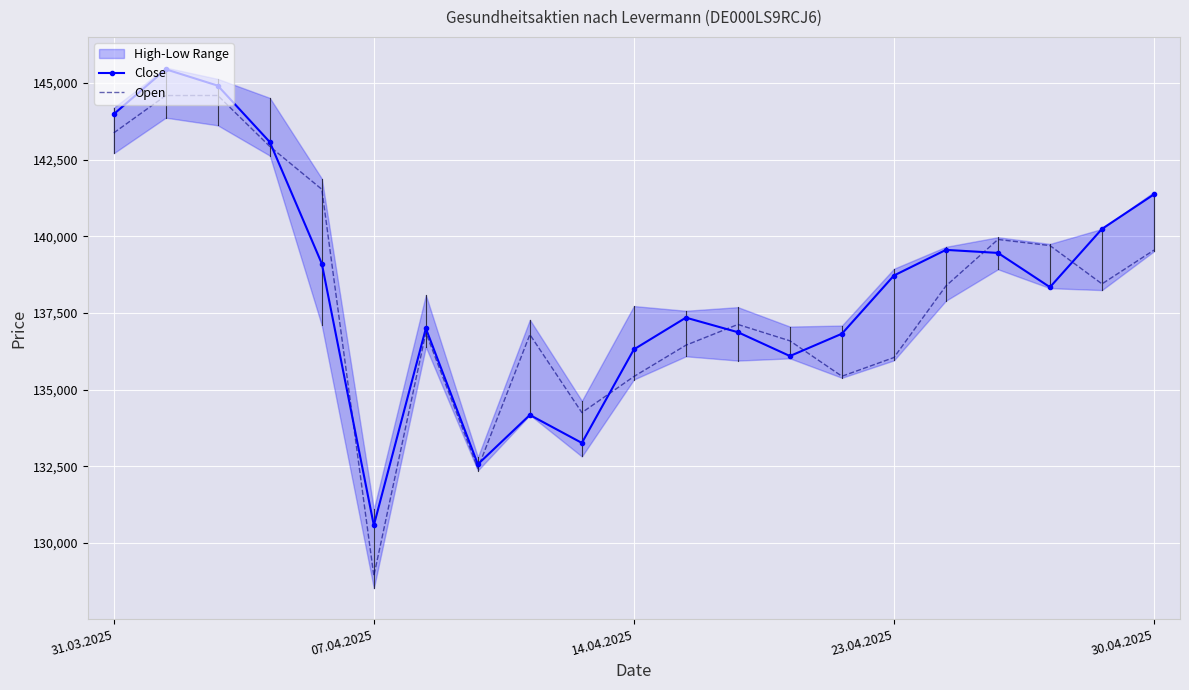

How many categories are shown in the chart?

21